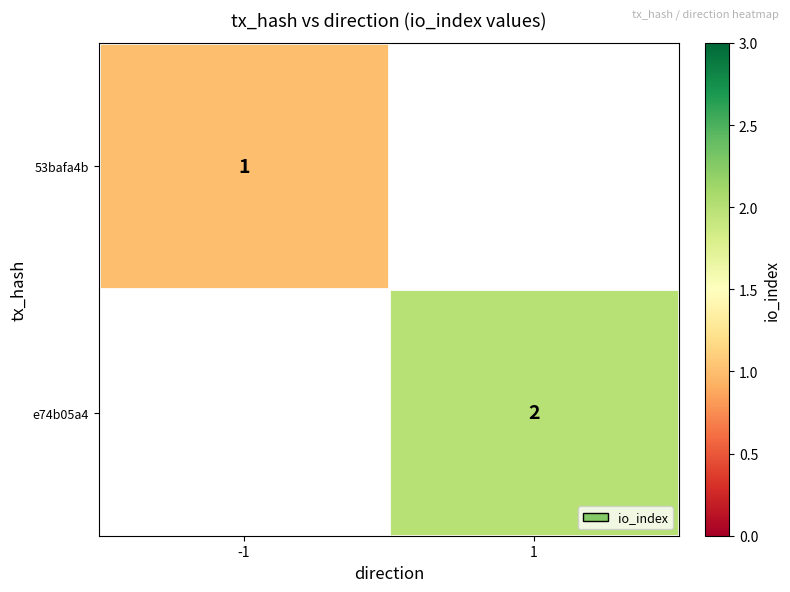

Is it true that e74b05a4 equals 2 at 1?

True